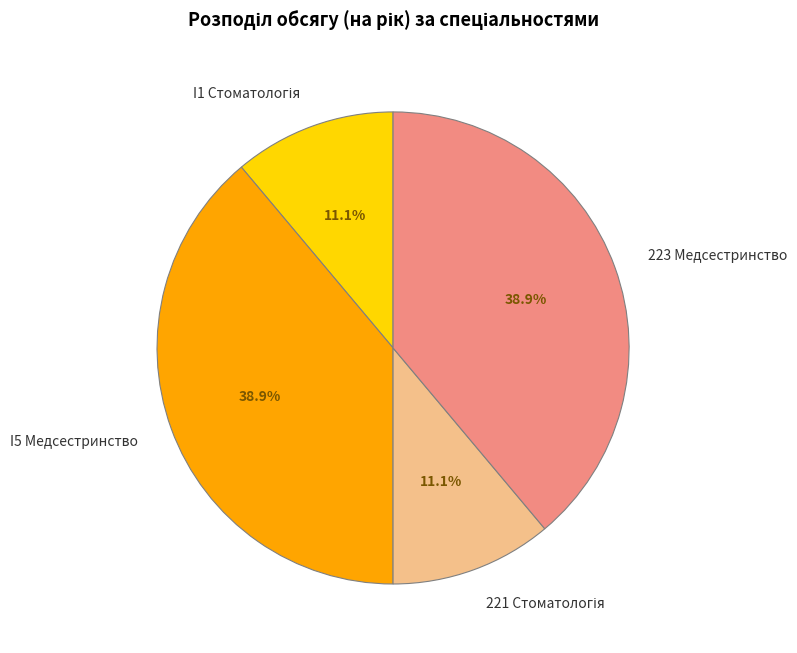

Is there any slice that represents more than half of the pie?

No